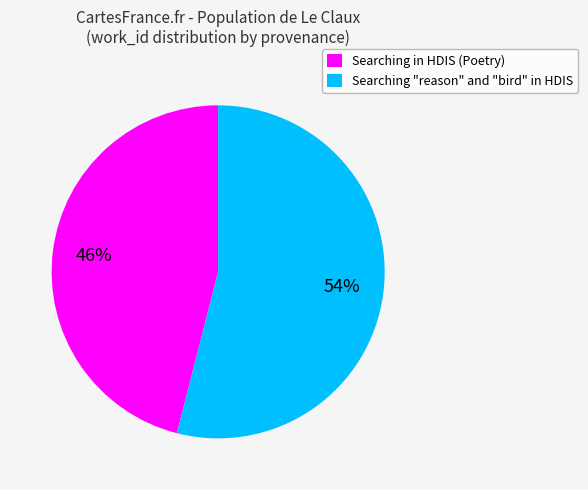

True or false: Searching in HDIS (Poetry) accounts for 46% of the total.

True